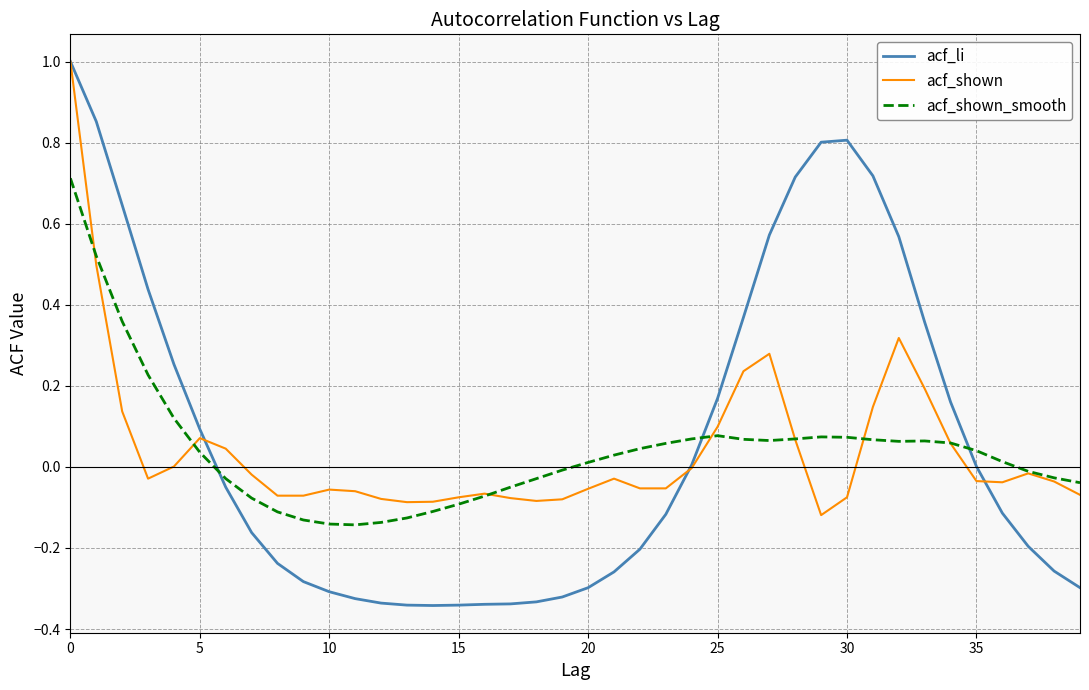

In acf_li, how many points are lower than both neighbors (excluding endpoints)?

1